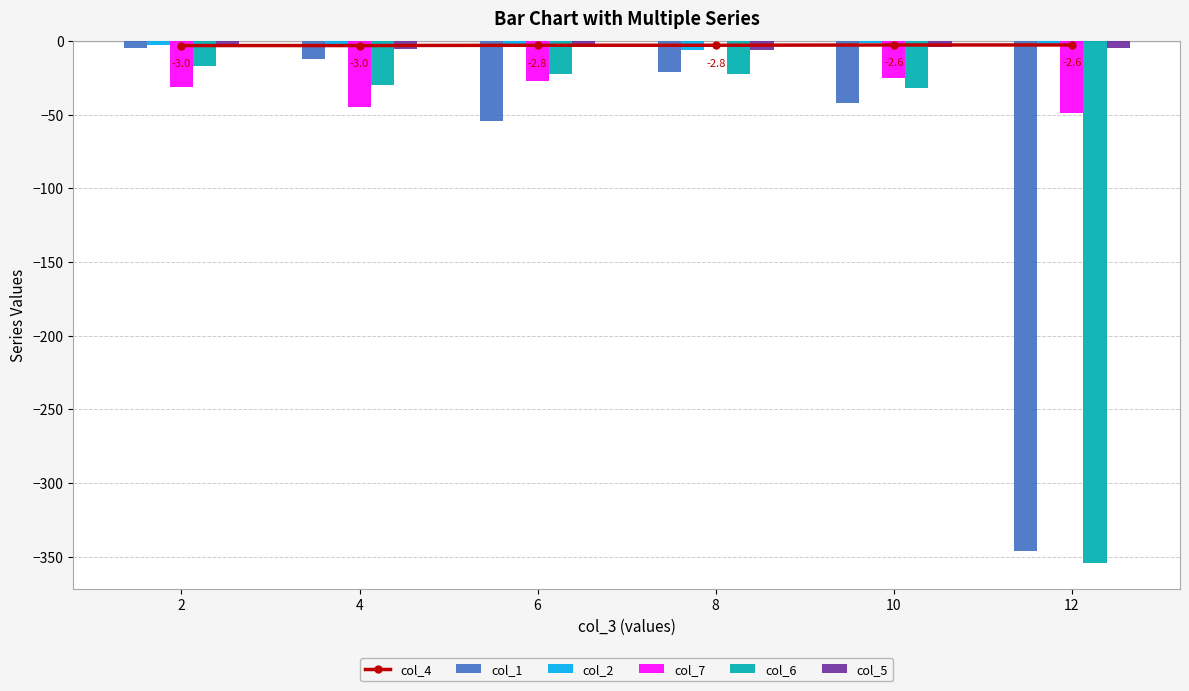

At 10, list the series in order from largest to smallest.

col_2, col_4, col_5, col_7, col_6, col_1